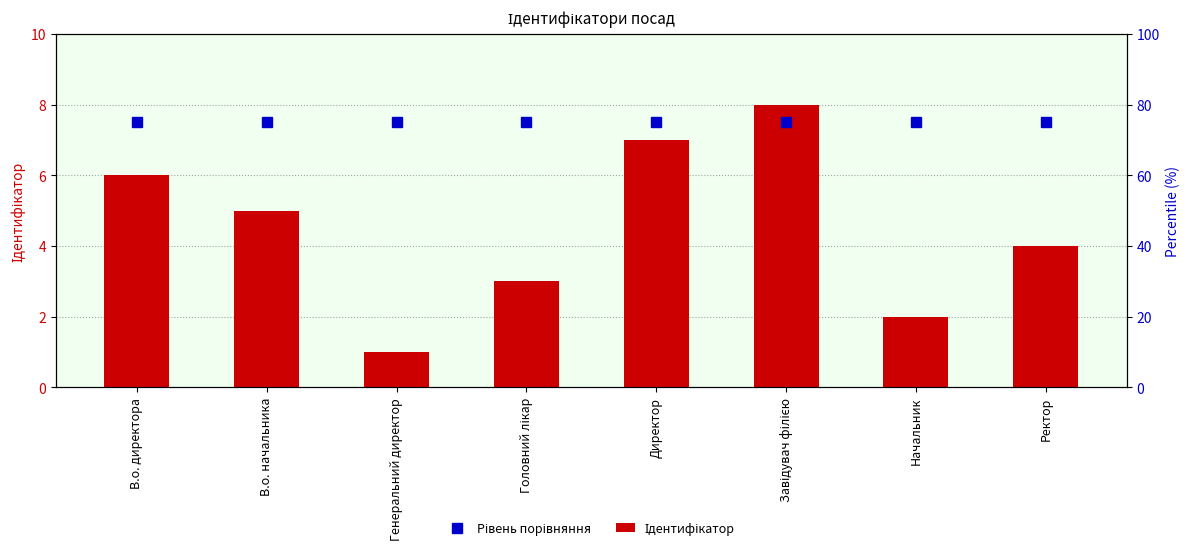

Does the chart contain any negative values?

No